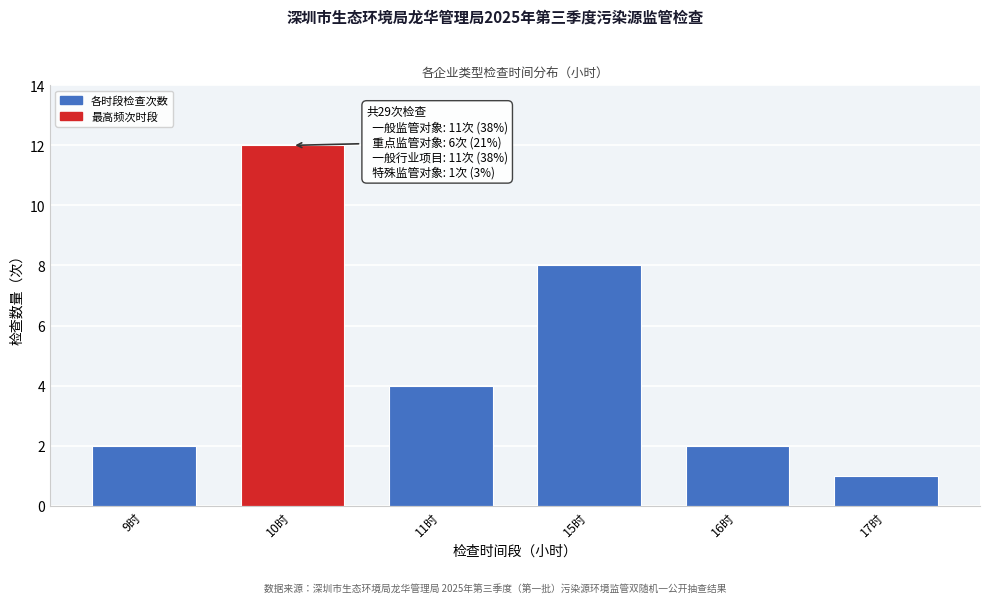

Reading left to right, list all the values displayed in this chart.

2	12	4	8	2	1